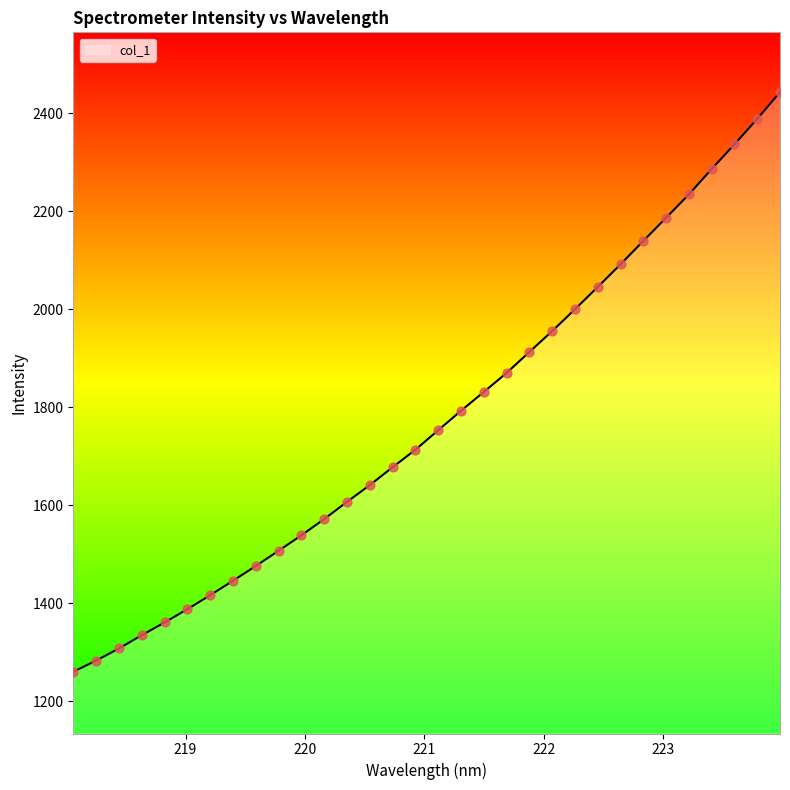

What is the difference between the maximum and minimum values?

1183.1